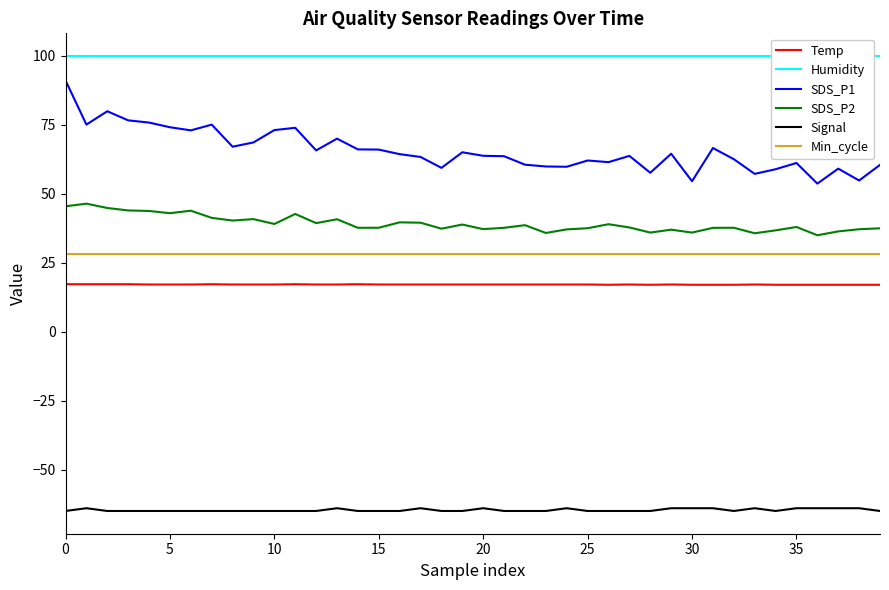

What is the maximum value shown in the chart?

99.9